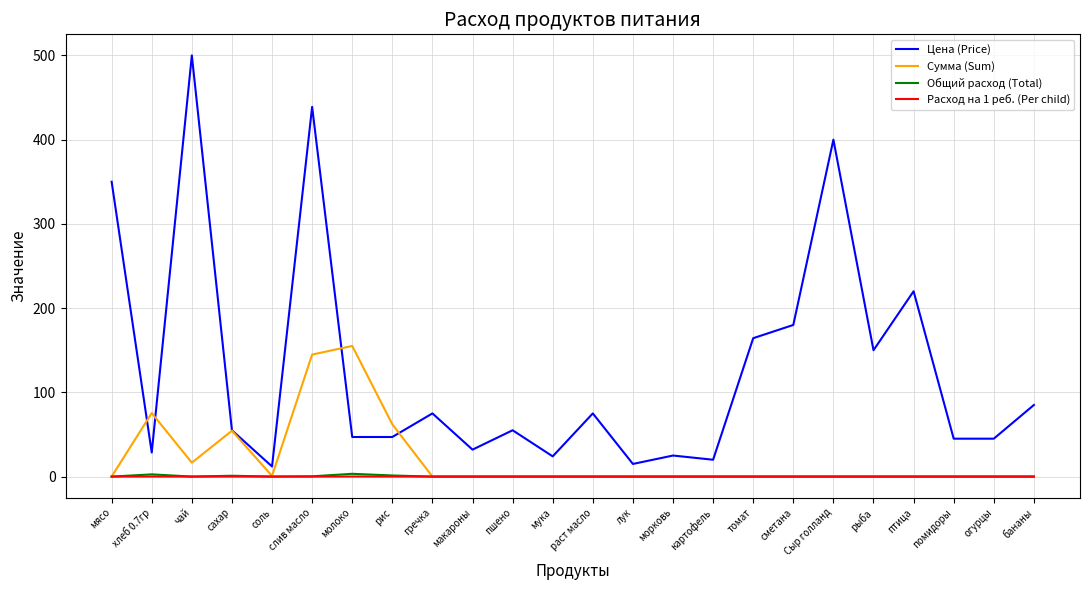

Which series has the largest total across all categories?

Цена (Price)